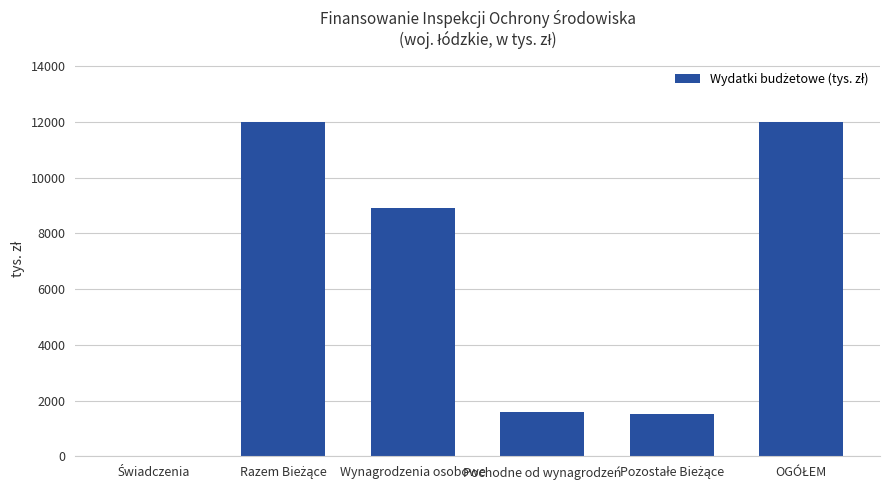

What is the sum of all values?

36024.0